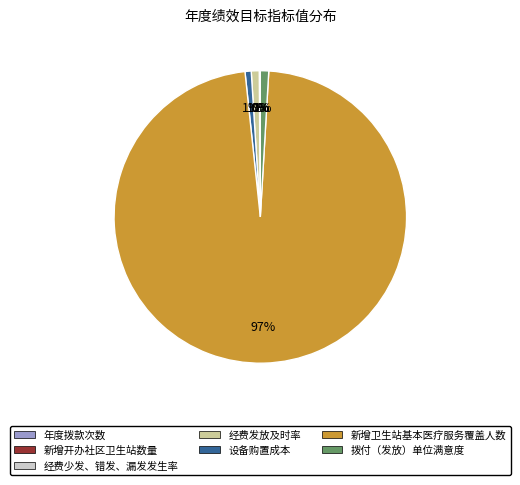

What is the largest slice in the pie chart?

新增卫生站基本医疗服务覆盖人数